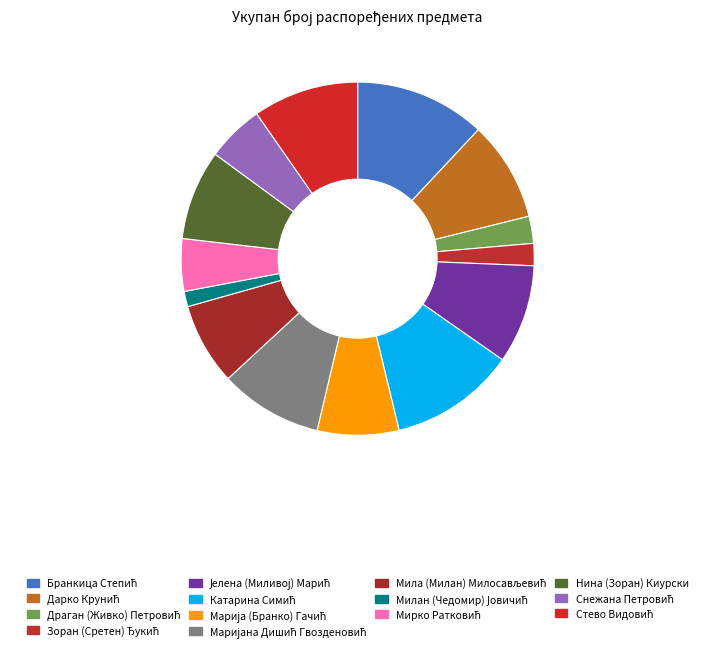

Between Зоран (Сретен) Ђукић and Стево Видовић, which is larger?

Стево Видовић